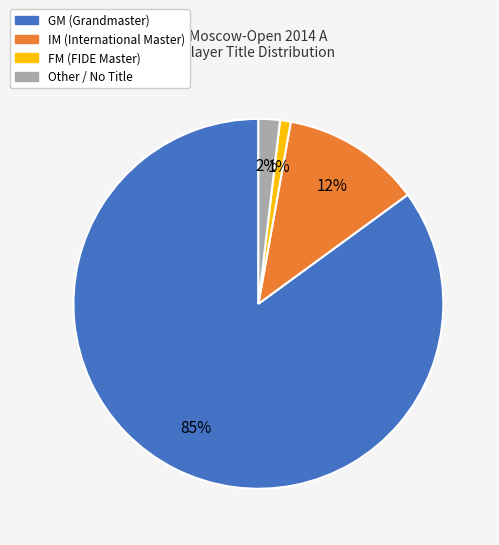

To the nearest percent, what is the combined percentage of FM and IM?

13%